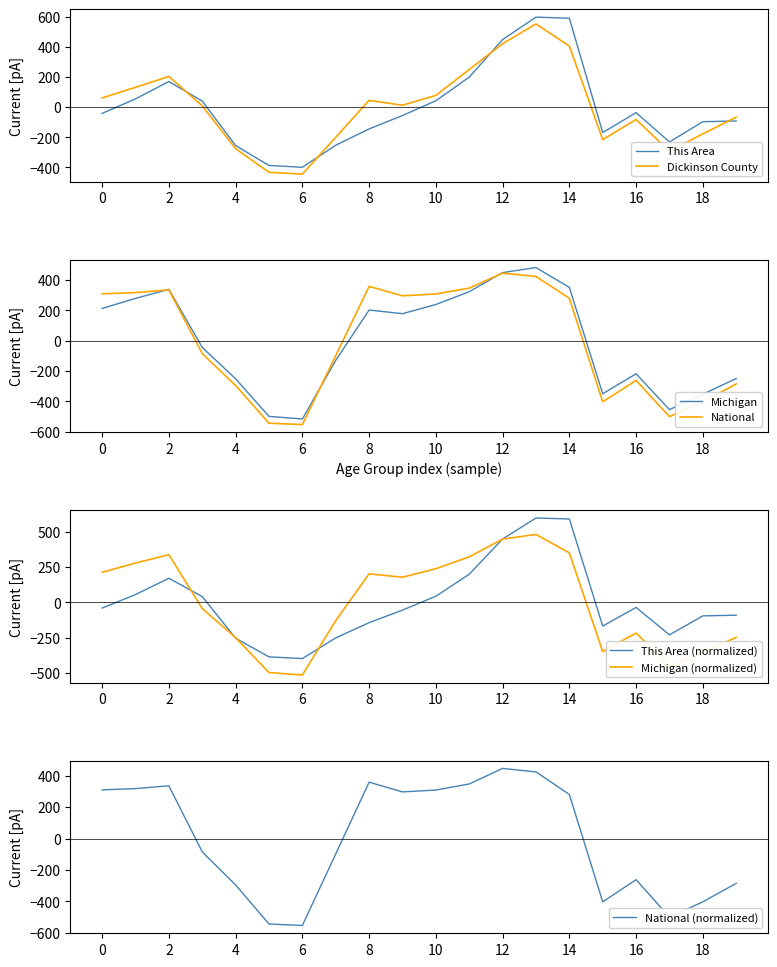

True or false: Dickinson County has a value of 79.0 at 10.

True